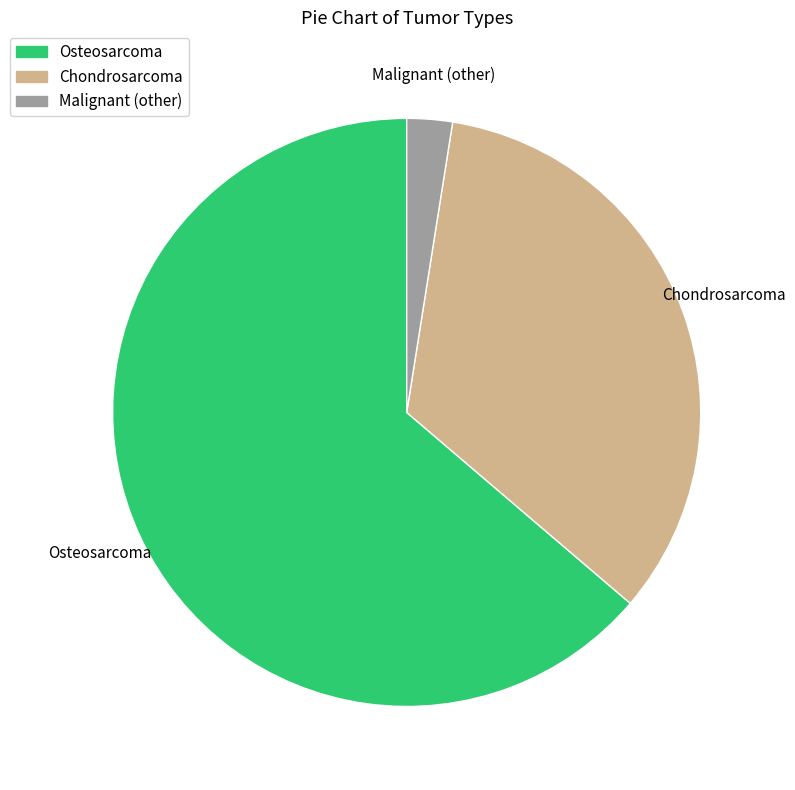

Is the sum of Malignant (other) and Chondrosarcoma greater than half?

No